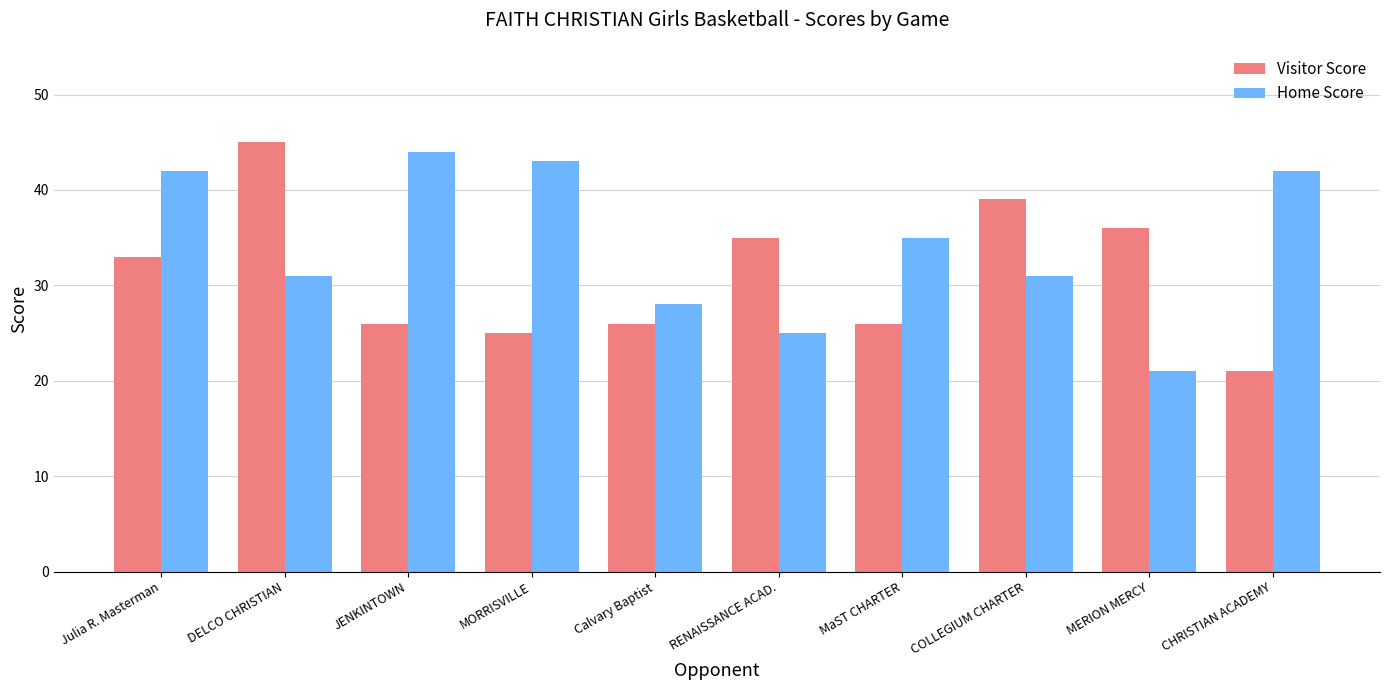

The value of Visitor Score at COLLEGIUM CHARTER is 39. True or false?

True